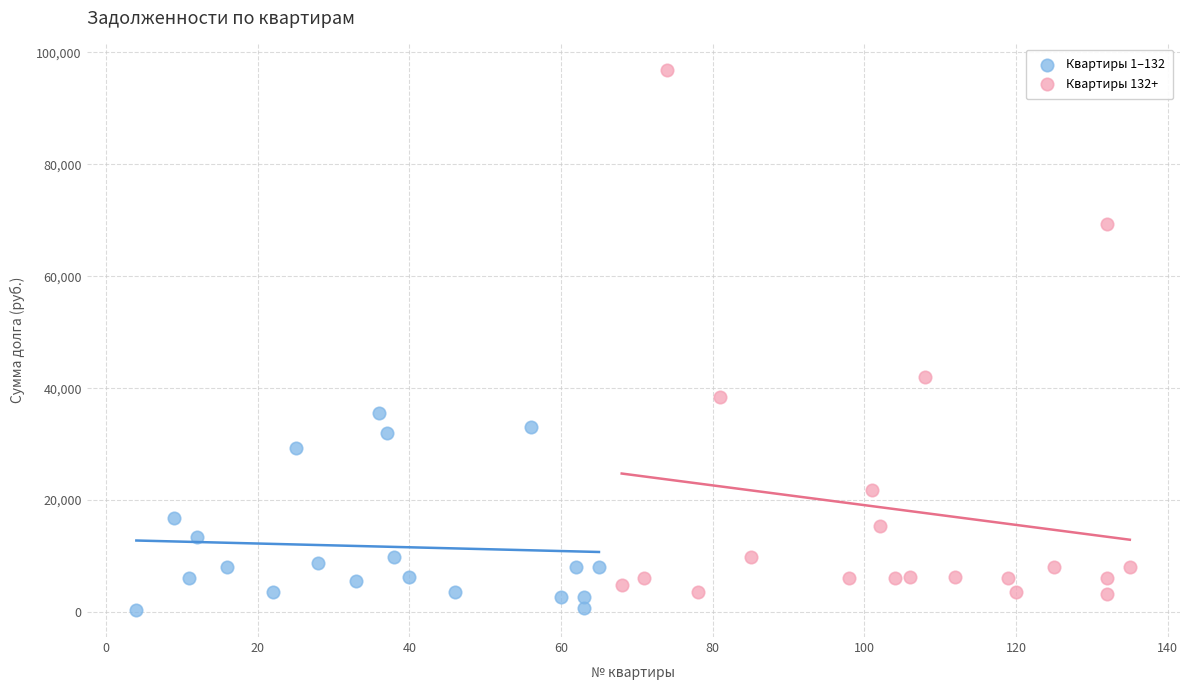

Which series has the widest spread of Y values?

Квартиры 132+